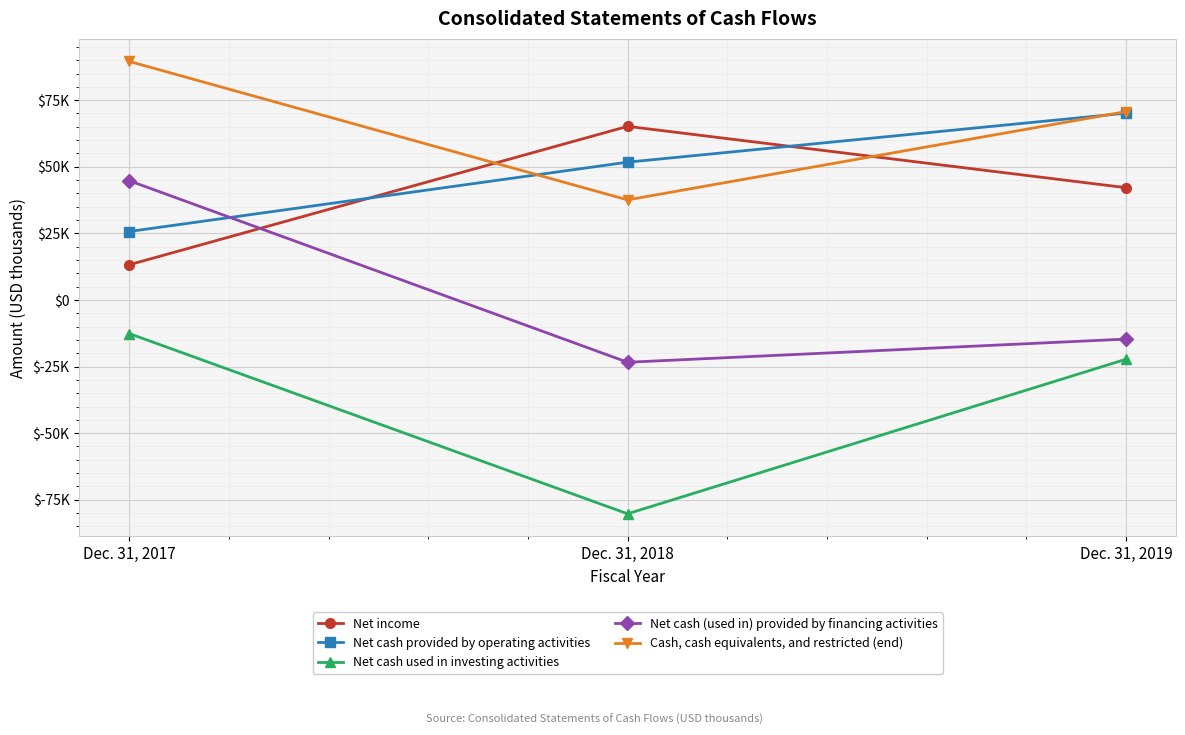

Is this an area chart (filled region under the line)?

No